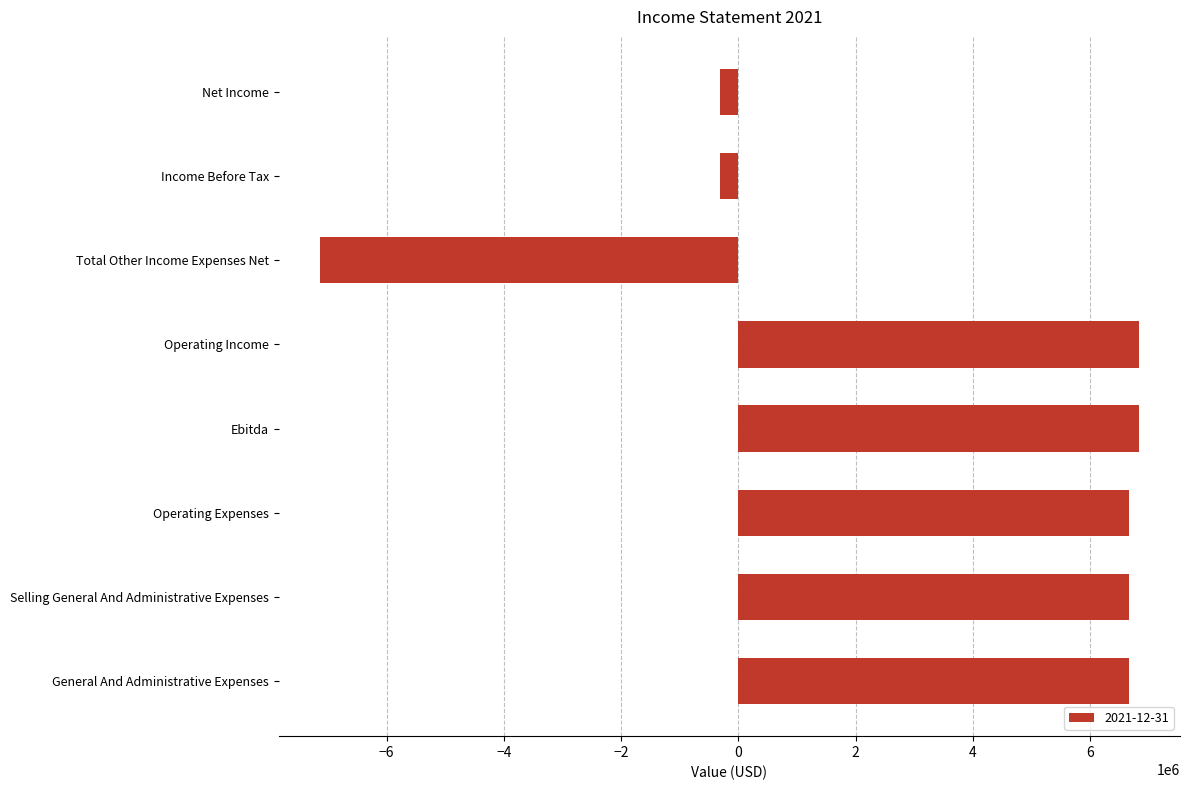

Read the value at Net Income.

-310323